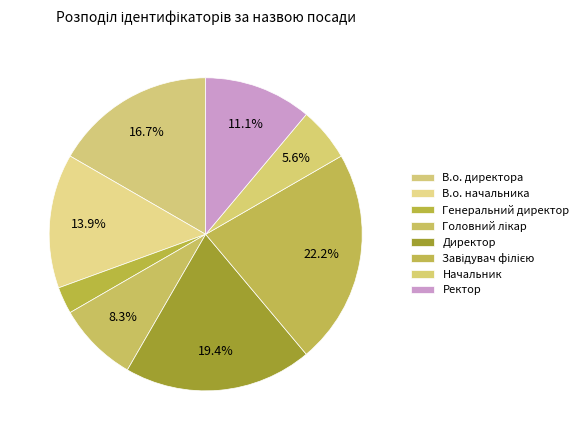

What percentage do Головний лікар and Начальник together represent?

13.9%